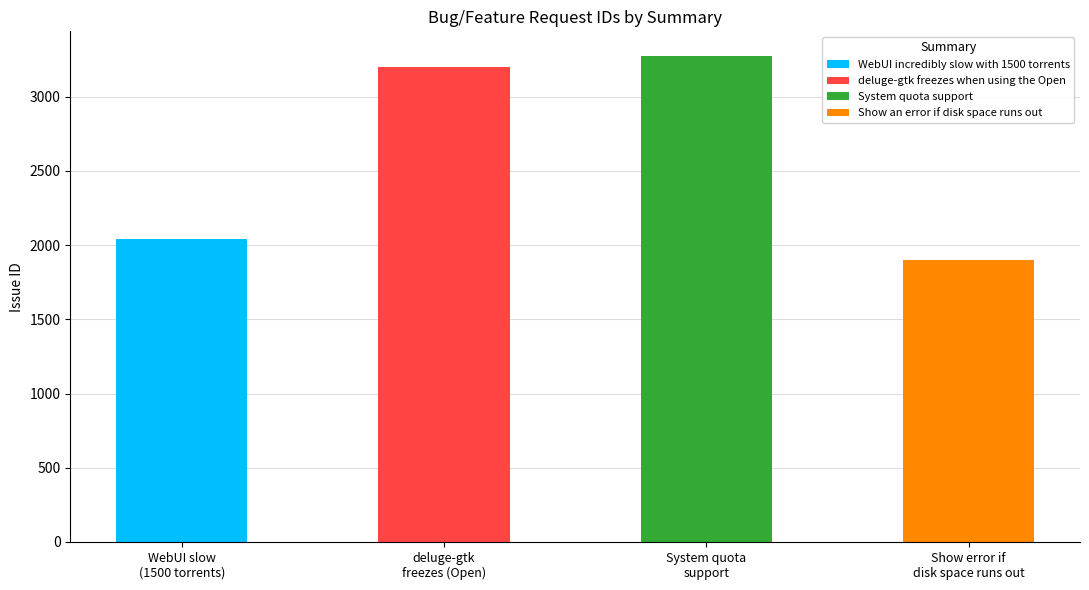

What is the difference between the maximum and minimum values?

1377